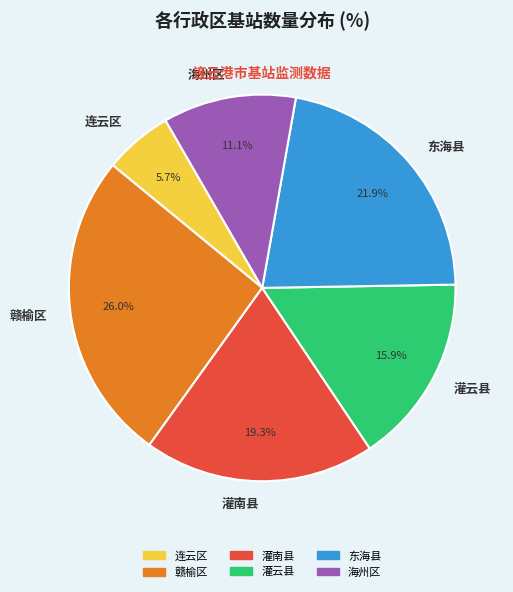

Does 东海县 represent more than half of the total?

No